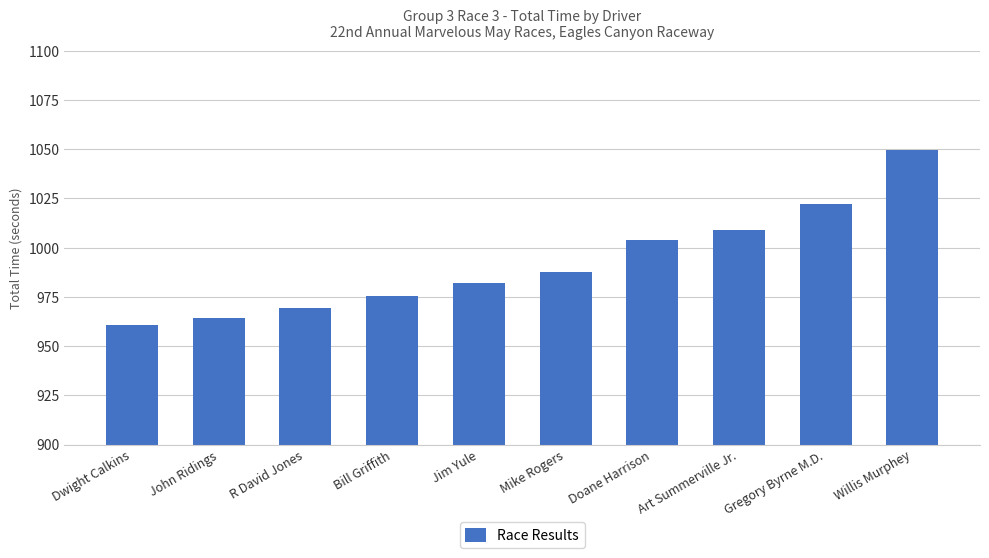

Between Mike Rogers and Willis Murphey, which is larger?

Willis Murphey